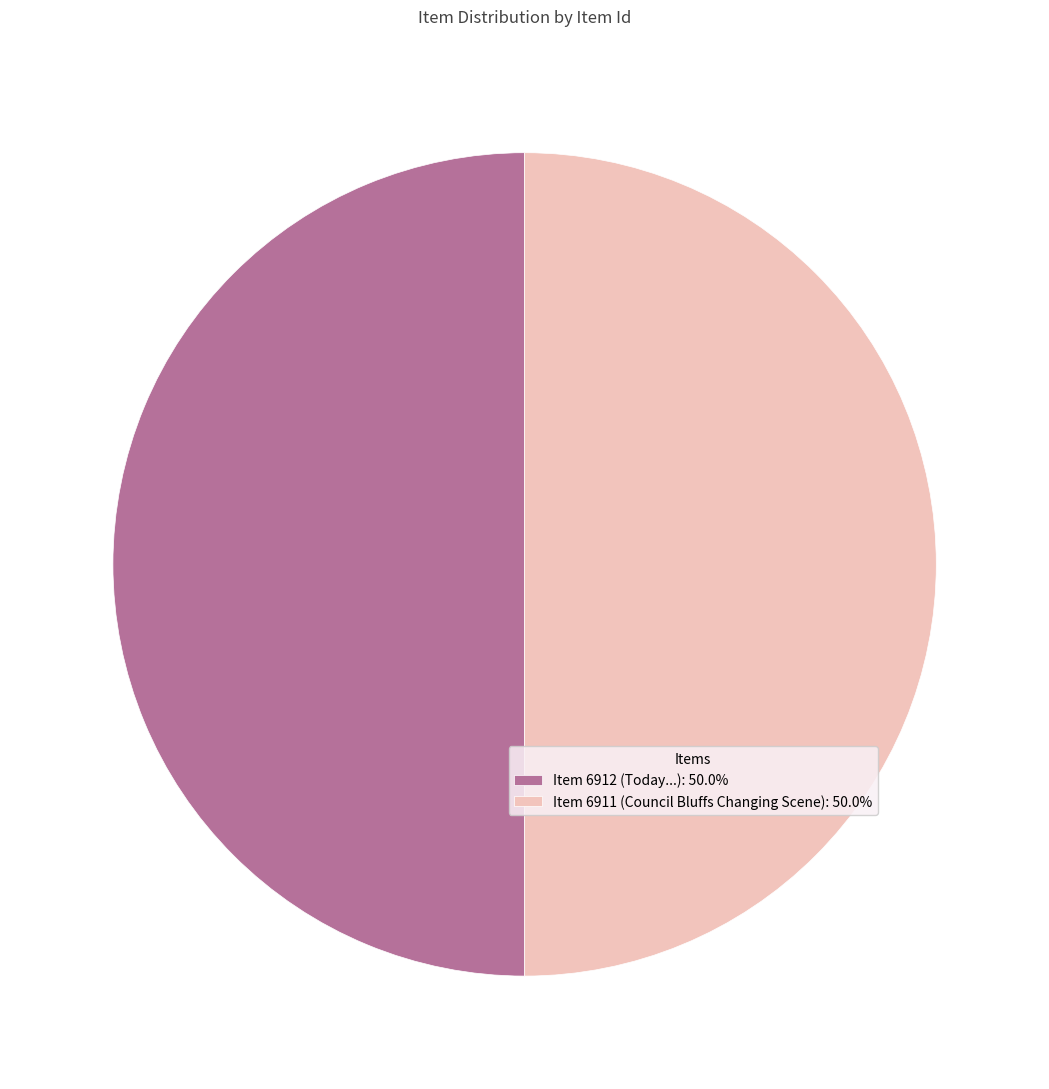

How many slices are in this pie chart?

2